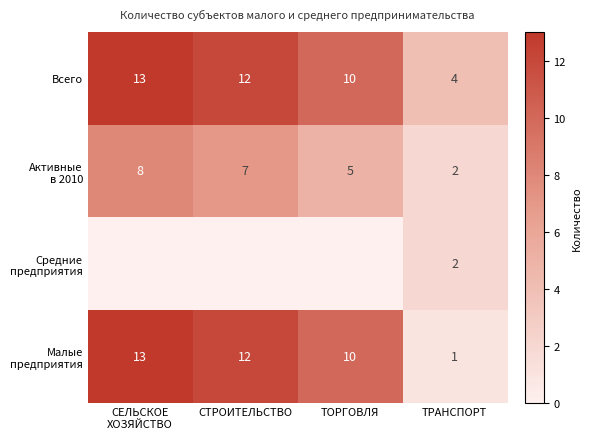

What is the difference between the highest and lowest values at ТРАНСПОРТ?

3